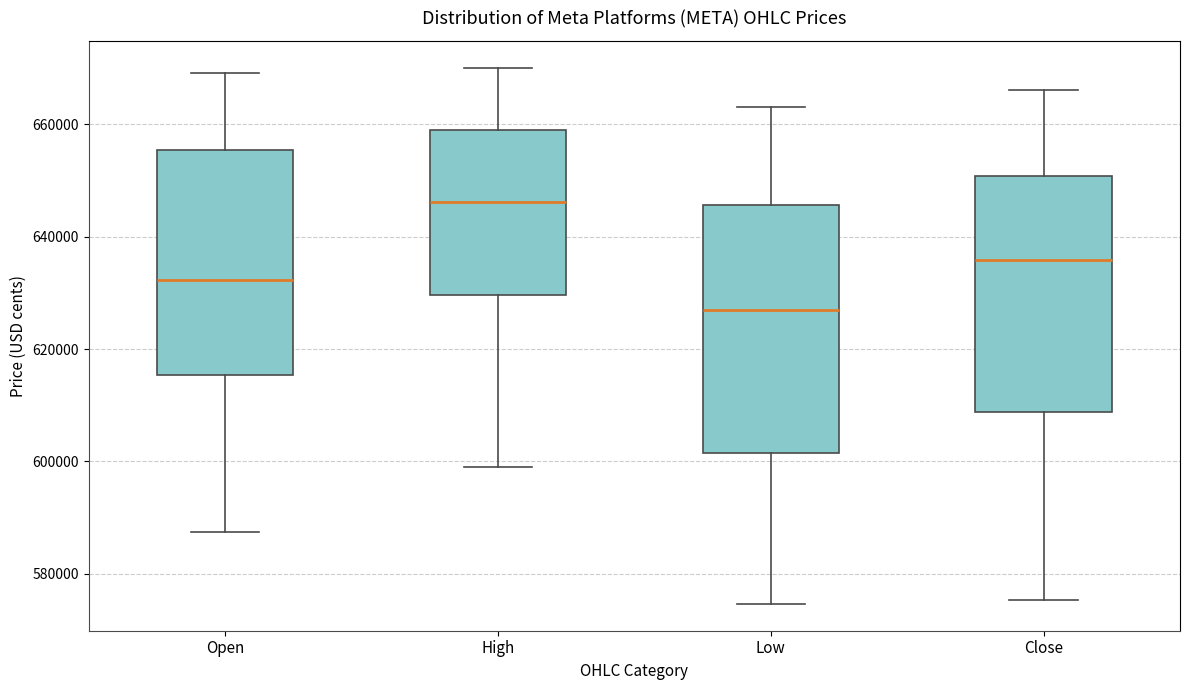

Where does the upper whisker of the box for Low end on the y-axis? The values are not printed on the chart, so give them approximately, as read against the axis.

664000